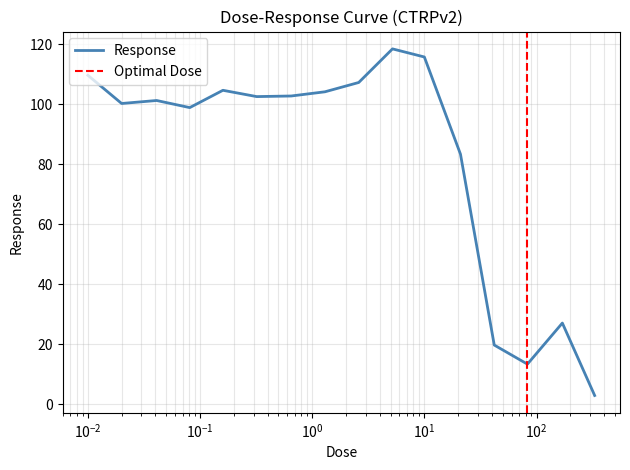

Between 0.041 and 330.0, which is larger?

0.041